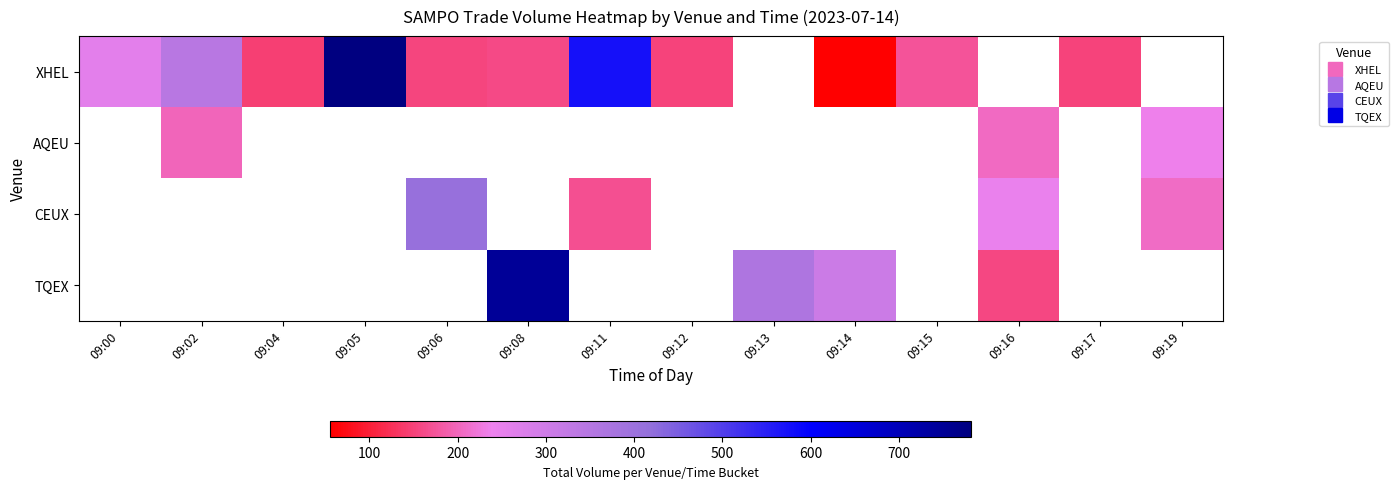

Which has a higher value, 09:00 or 09:02?

09:02